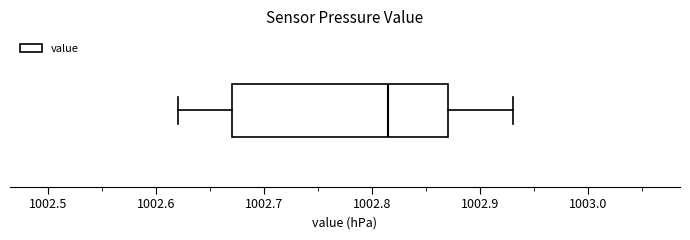

Read this box plot against the x-axis: the position of the median line, the range covered by the box, and the ends of both whiskers. The values are not printed on the chart, so give them approximately, as read against the axis.

median 1002.82, box 1002.67 to 1002.87, whiskers 1002.62 to 1002.93